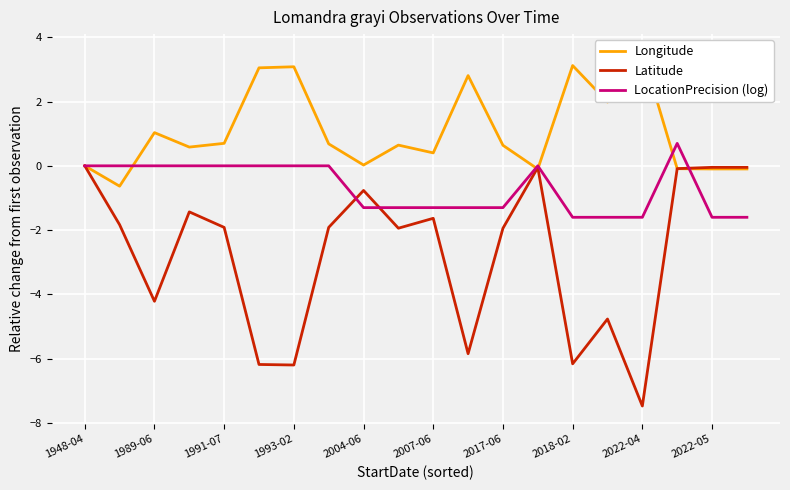

How many intersections are there between Latitude and Longitude?

3